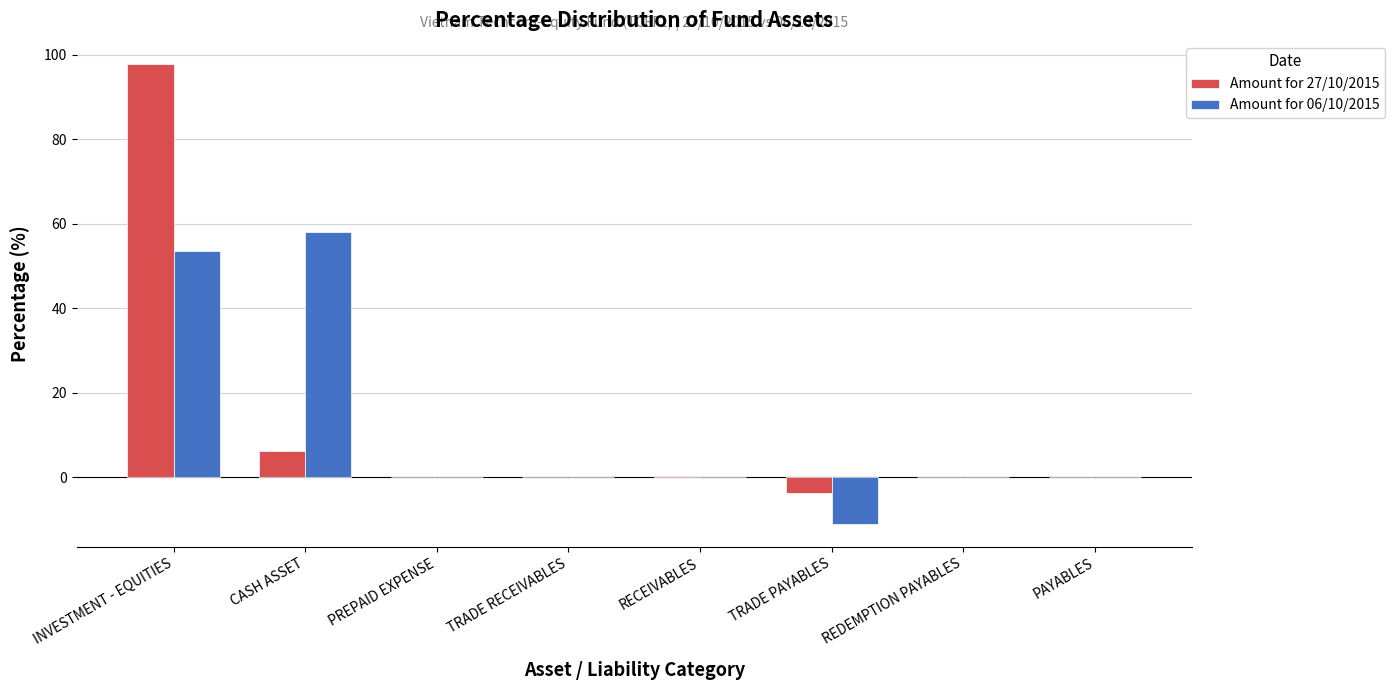

What is the sum of all Amount for 06/10/2015 values?

100.2